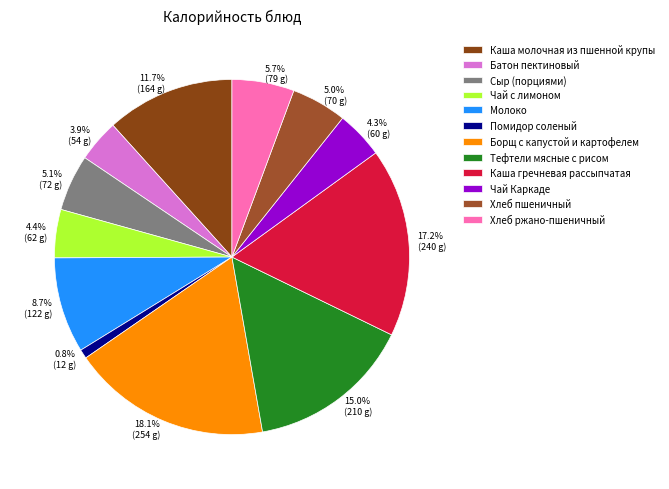

To the nearest percent, what is the difference between the Помидор соленый and Тефтели мясные с рисом slice percentages?

14%